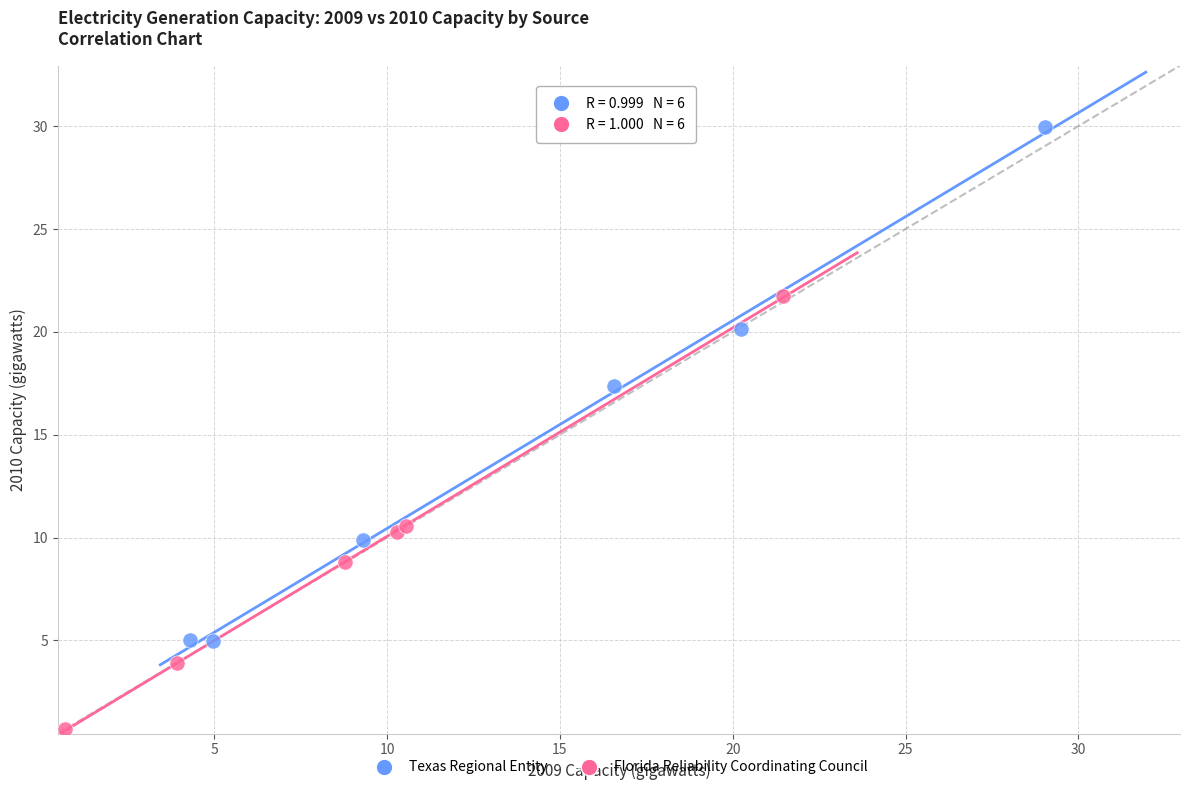

Which series contains the lowest Y value?

Florida Reliability Coordinating Council